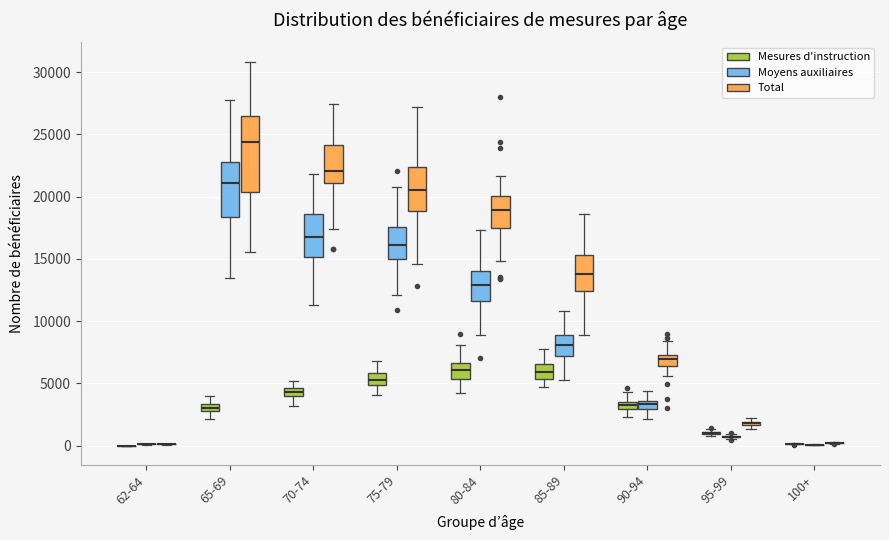

Which box is the tallest, from its lower edge to its upper edge?

65-69 (Total)